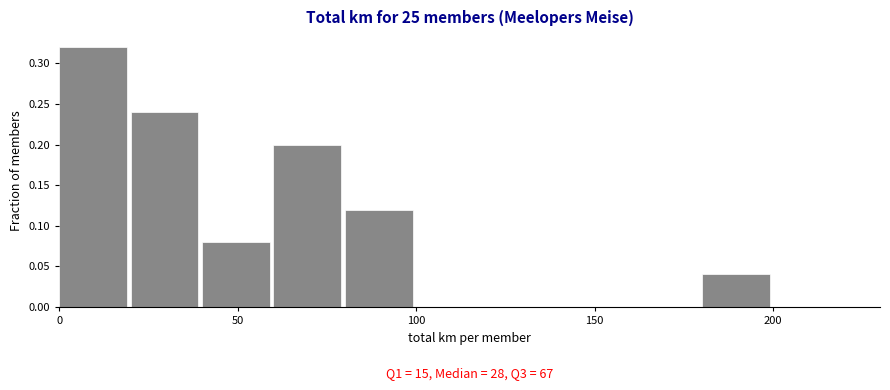

Which range on the x-axis has the tallest bar?

0 to 20